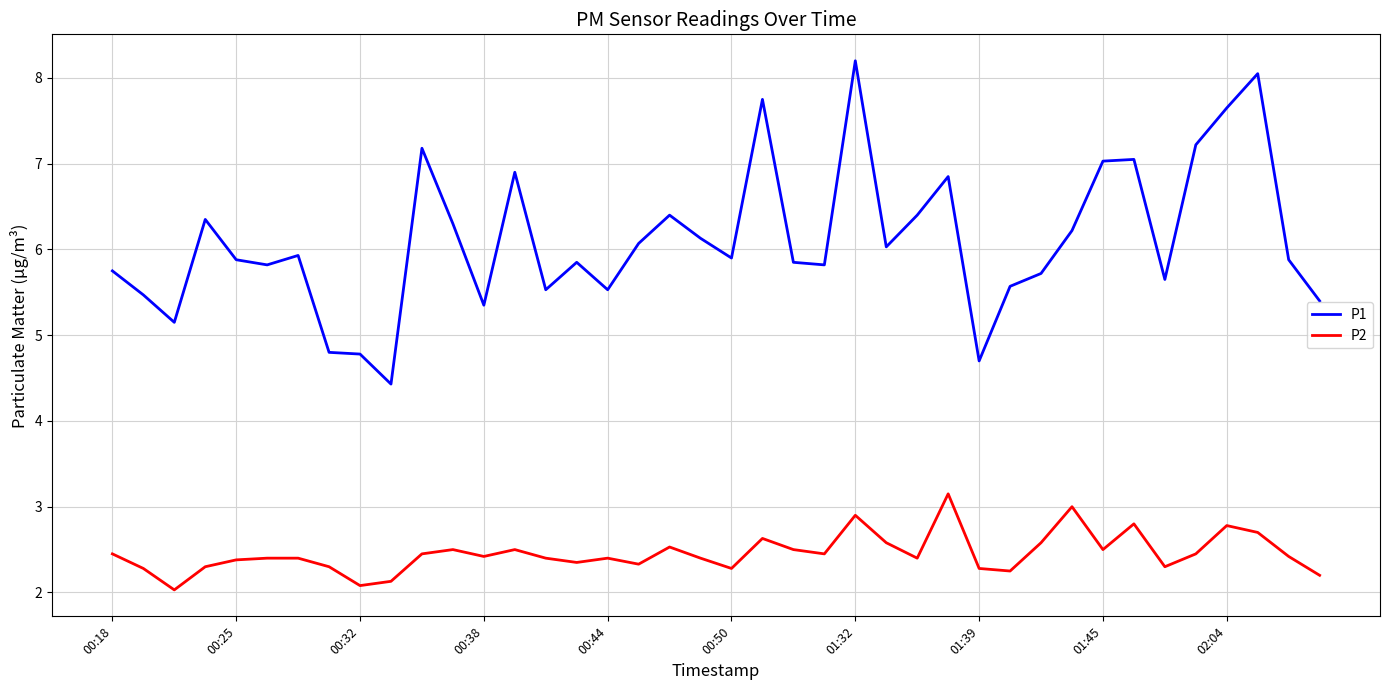

True or false: P2 and P1 intersect in this chart.

False